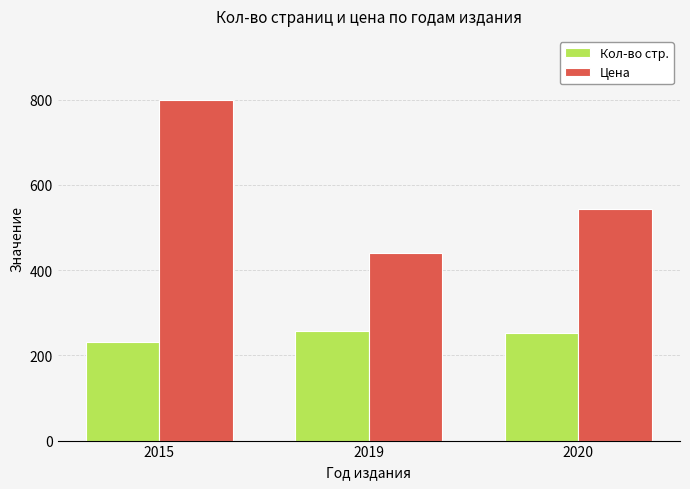

True or false: Цена has a value of 543 at 2020.

True